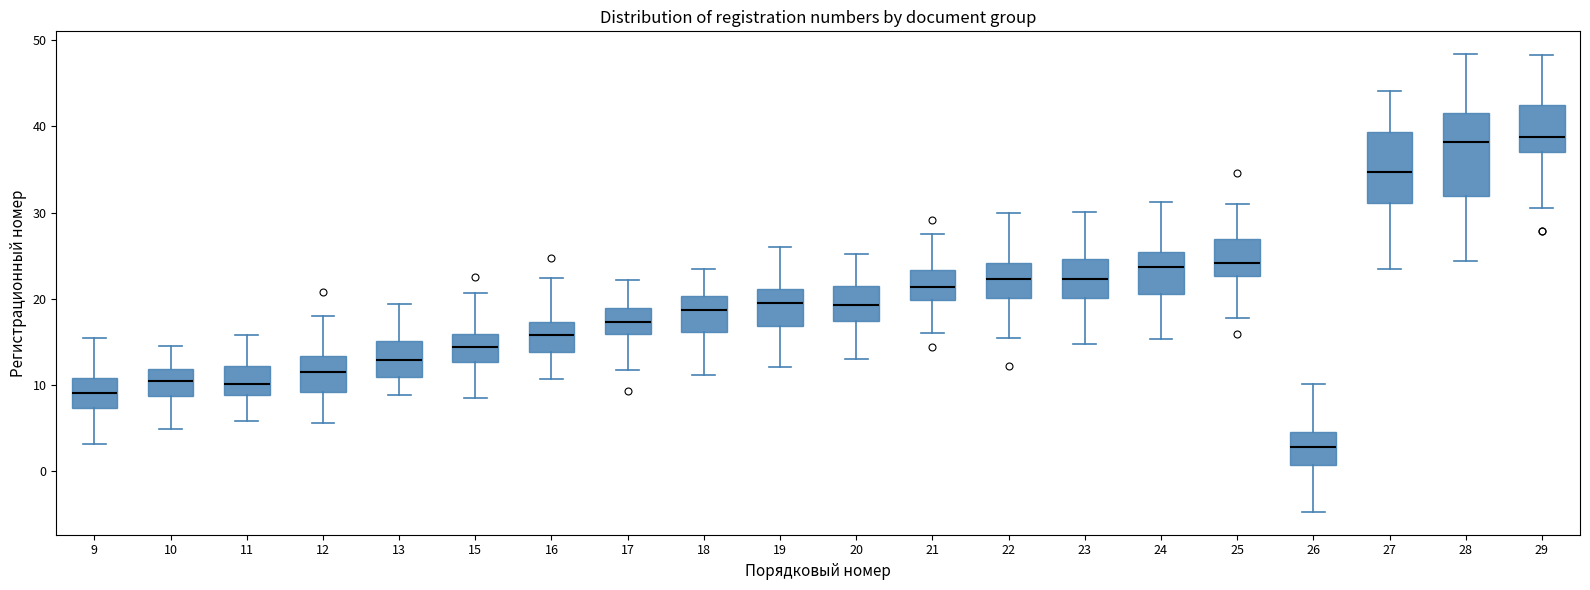

Where is the upper edge of the box at x = 17 on the y-axis? The values are not printed on the chart, so give them approximately, as read against the axis.

19